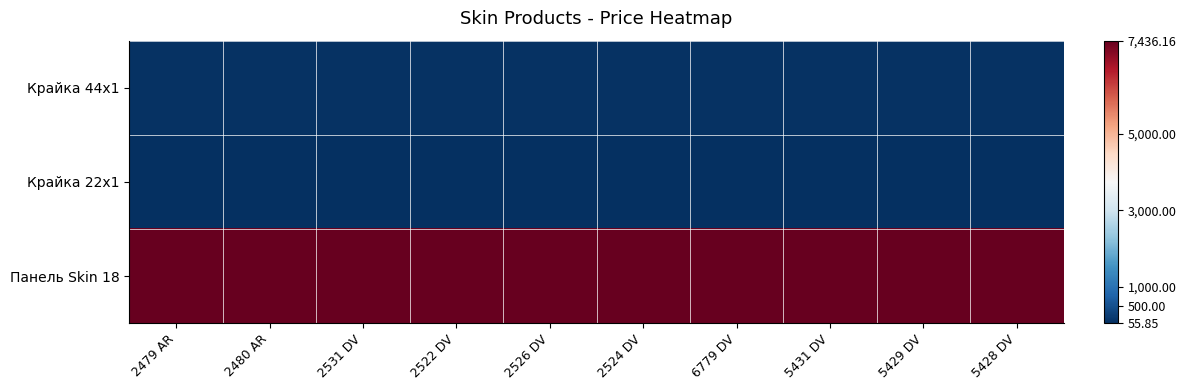

Which category has the highest value across all series?

2479 AR